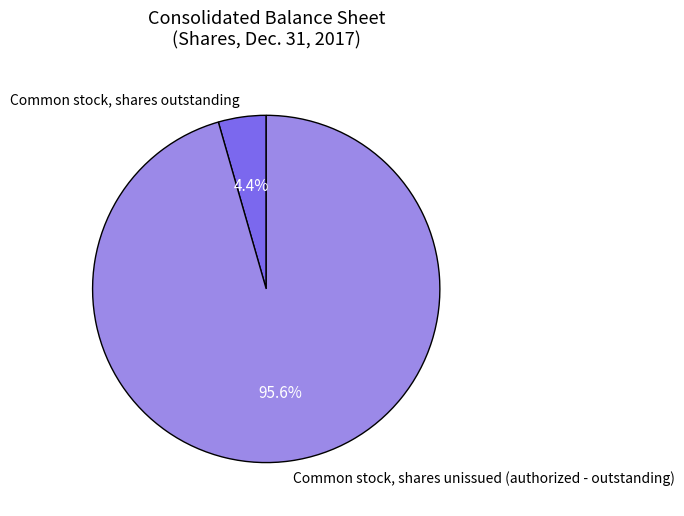

Which category has the smallest portion of the pie?

Common stock, shares outstanding